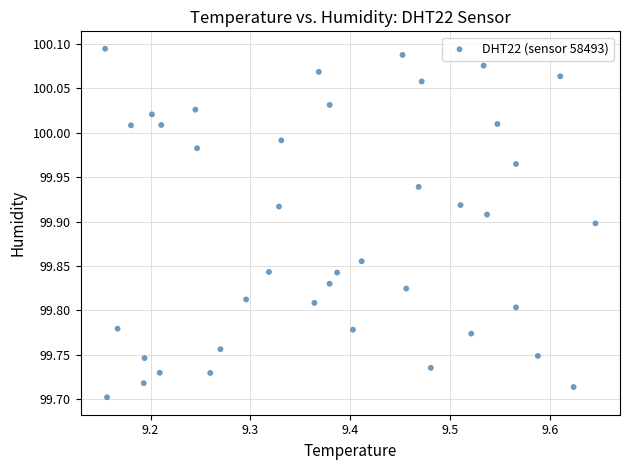

What is the range of X values (max minus min)?

0.5